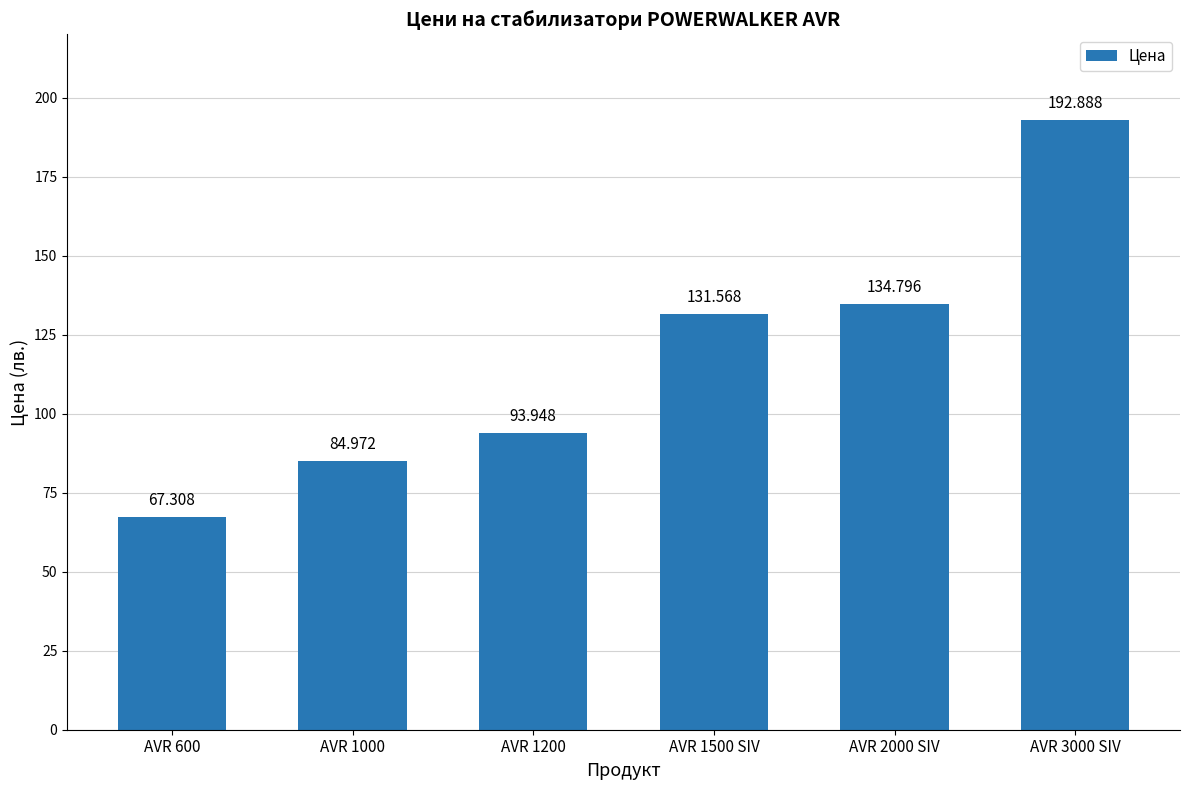

What is the change in value from AVR 1000 to AVR 1200?

+9.0